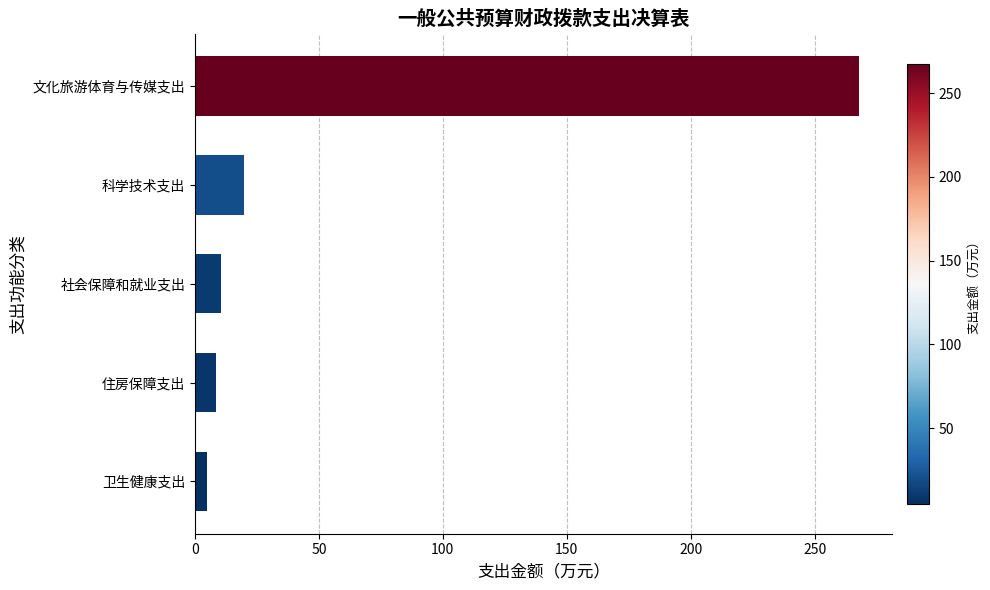

The value at 科学技术支出 is 20.0. True or false?

True